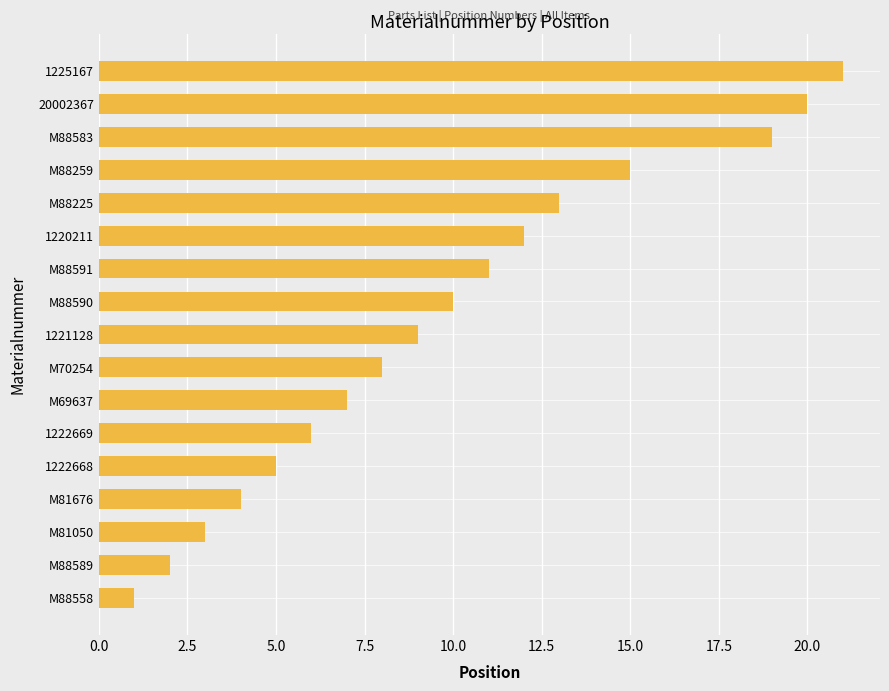

Which label corresponds to the largest value in the chart?

1225167